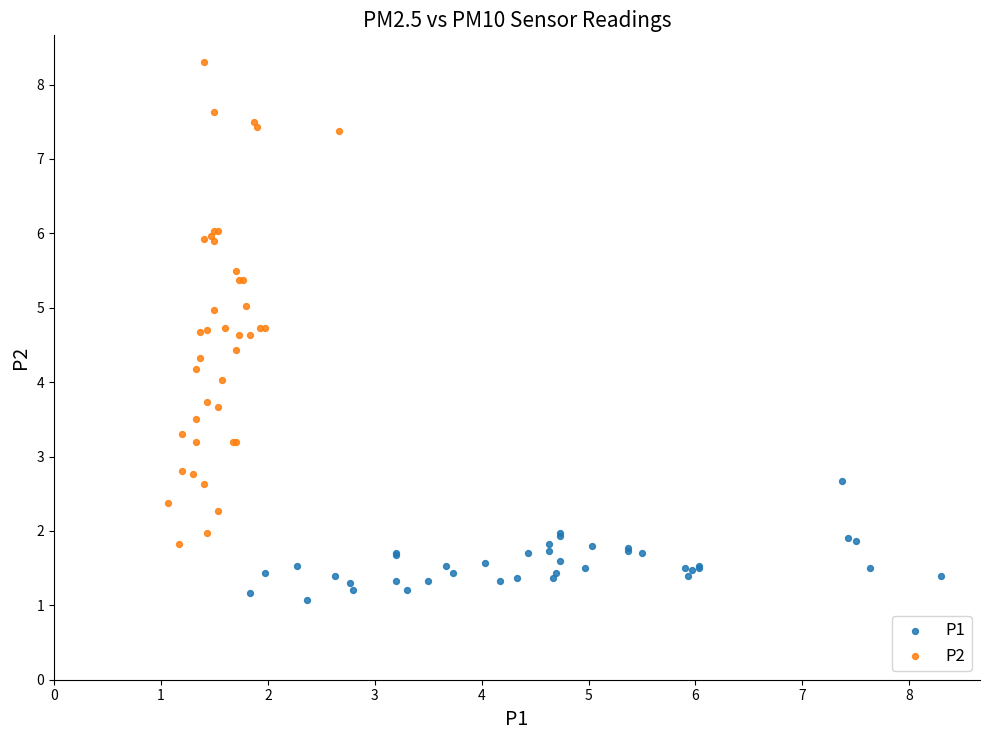

What are all the series names shown in the legend?

P1, P2